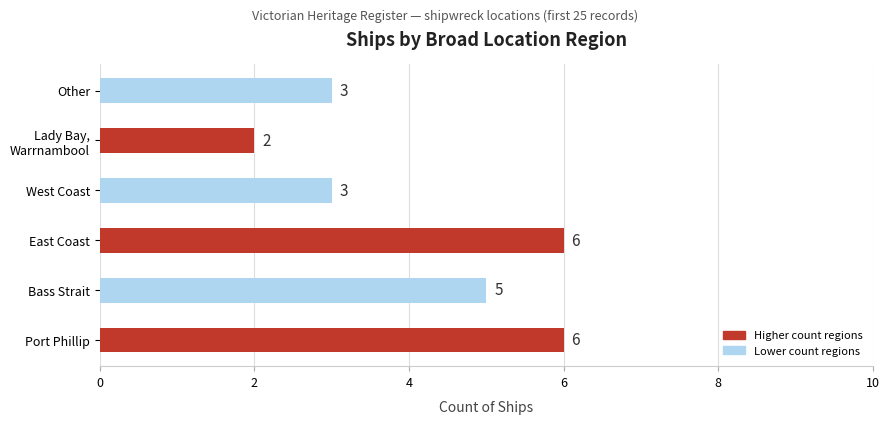

What is the difference between the maximum and minimum values?

4